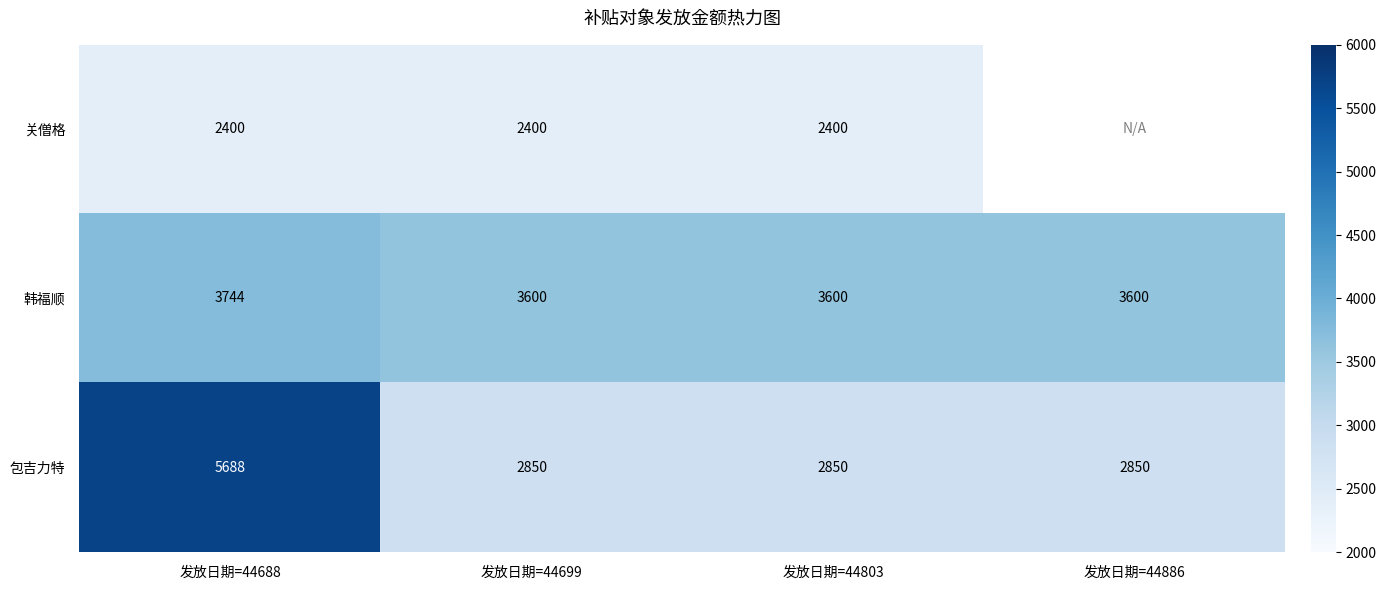

How many data points does each series have?

4